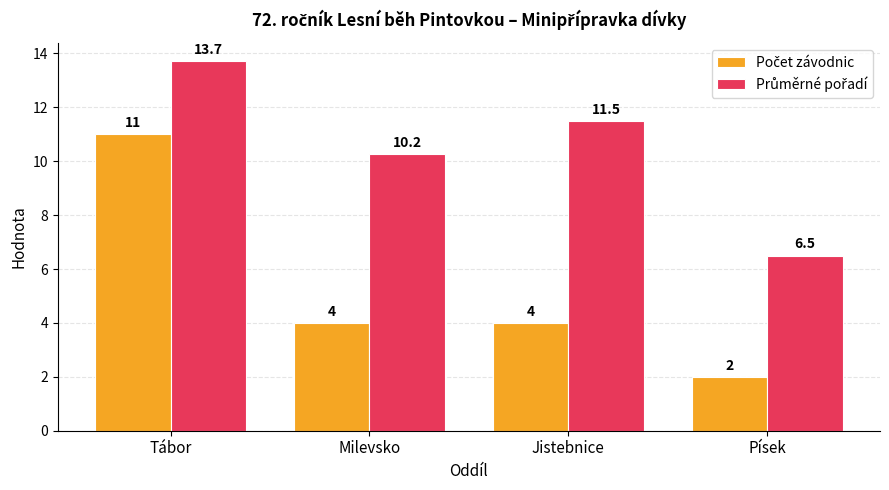

Count the number of categories in the chart.

4